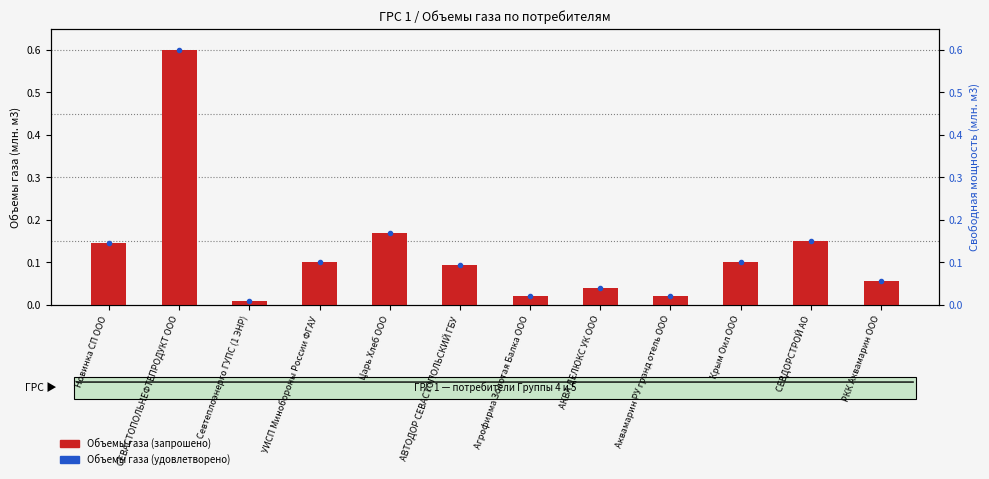

Reading right to left, list all the values displayed in this chart.

Объемы газа (запрошено): 0.1	0.1	0.1	0.0	0.0	0.0	0.1	0.2	0.1	0.0	0.6	0.1
Объемы газа (удовлетворено): 0.0	0.0	0.0	0.0	0.0	0.0	0.0	0.0	0.0	0.0	0.0	0.0
Свободная мощность: 0.1	0.1	0.1	0.0	0.0	0.0	0.1	0.2	0.1	0.0	0.6	0.1